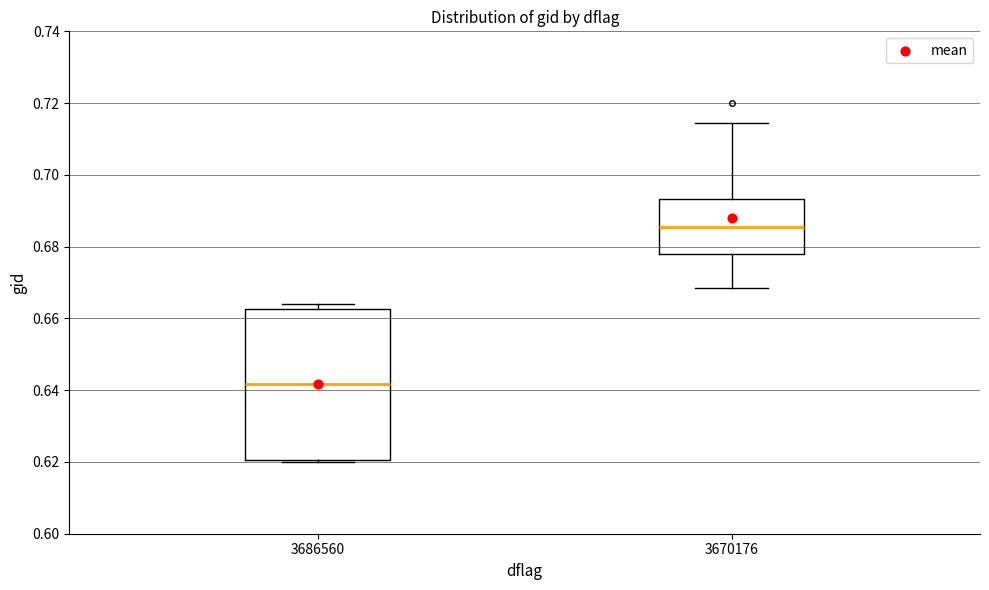

Reading left to right, transcribe this box plot: for each box, give where its median line is, the range the box spans, and where its two whiskers end, as read against the y-axis. The values are not printed on the chart, so give them approximately, as read against the axis.

3686560: median 0.642, box 0.620 to 0.662, whiskers 0.620 to 0.664
3670176: median 0.686, box 0.678 to 0.694, whiskers 0.668 to 0.714